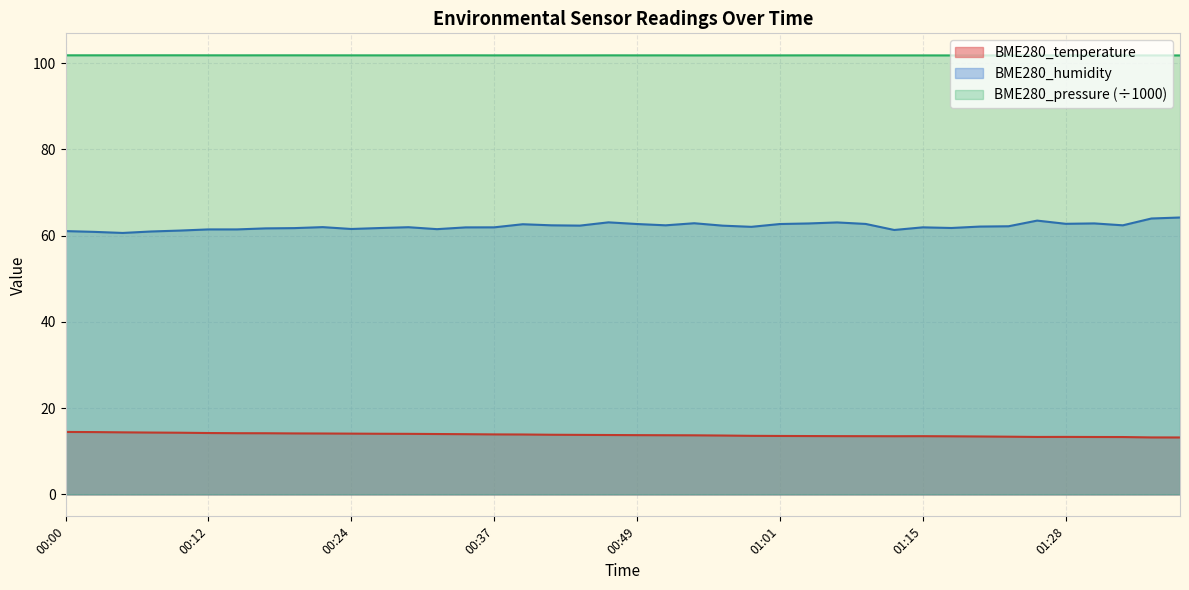

True or false: BME280_pressure has a value of 32.2 at 00:24.

False